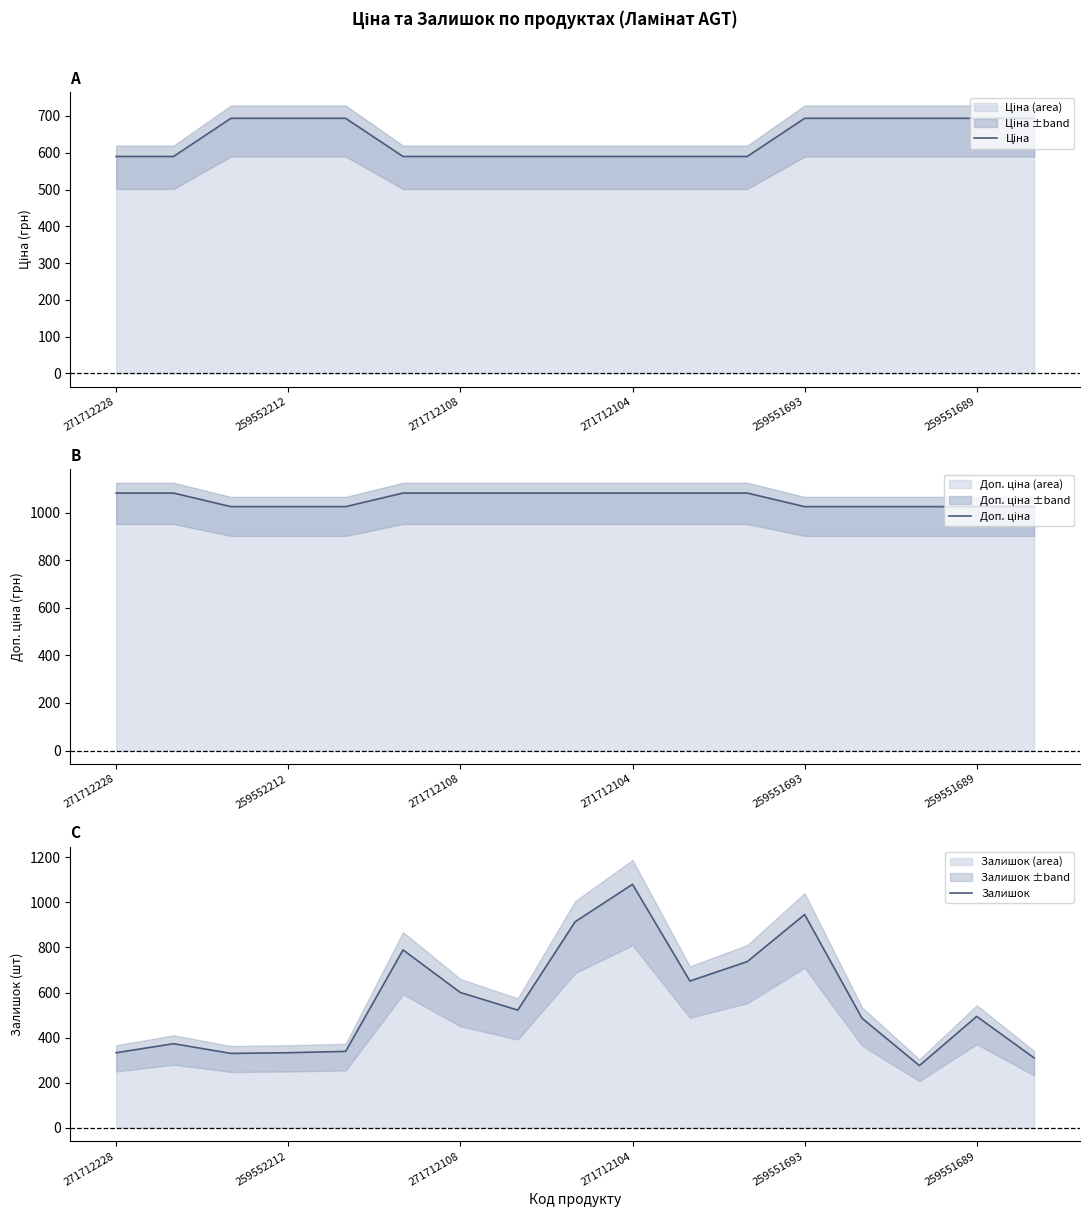

Which category has the highest value in the Залишок series?

271712104